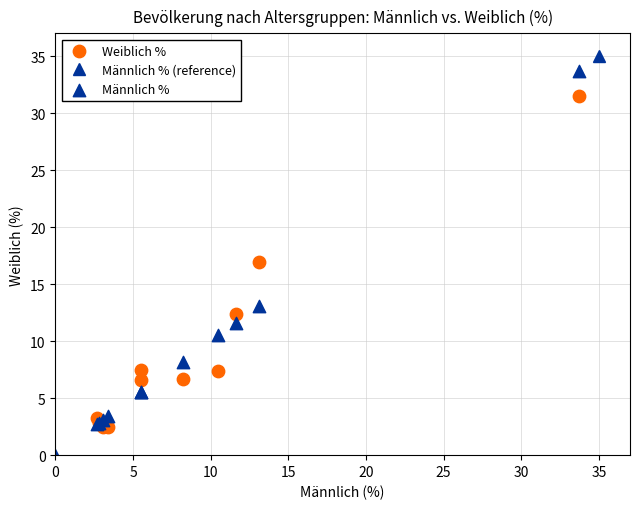

Which series has the widest spread of Y values?

Männlich %